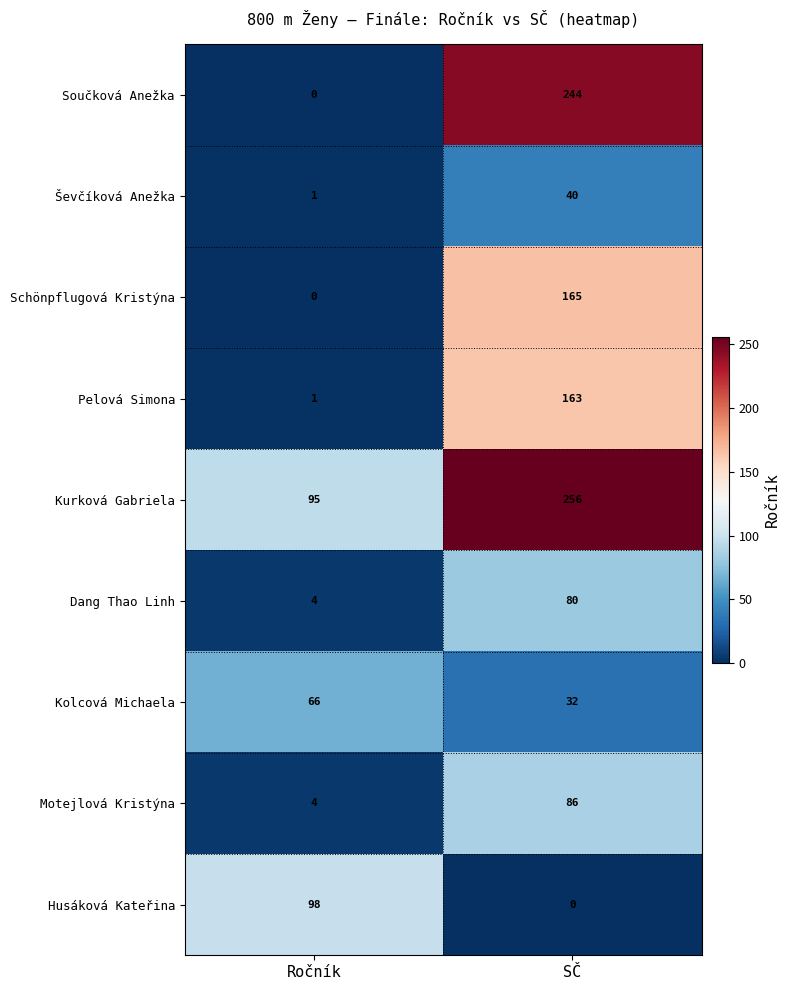

At which category does the chart reach its peak across all series?

SČ